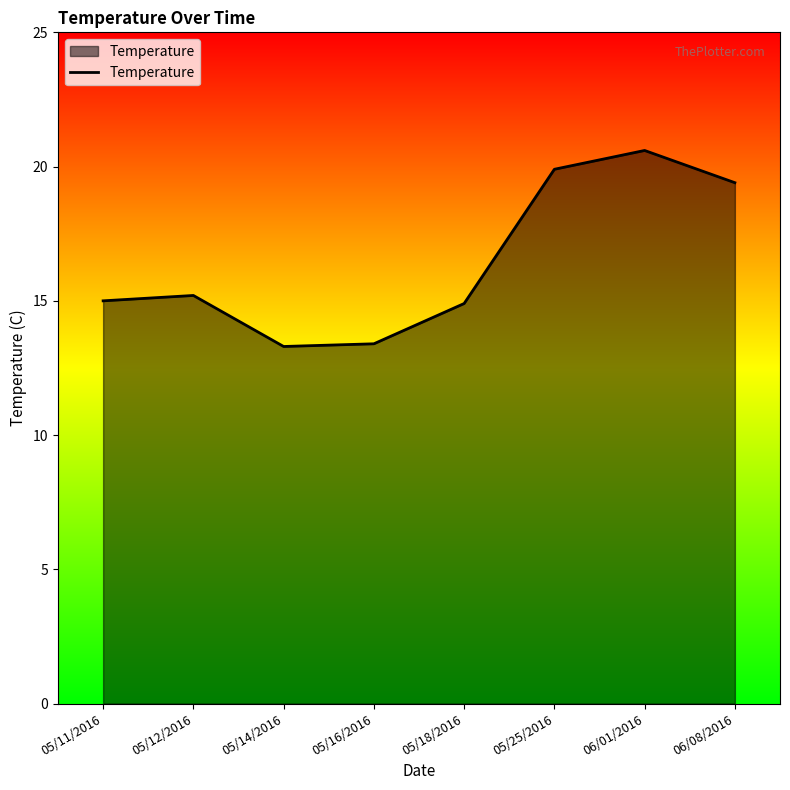

Between 06/01/2016 and 05/25/2016, which is larger?

06/01/2016